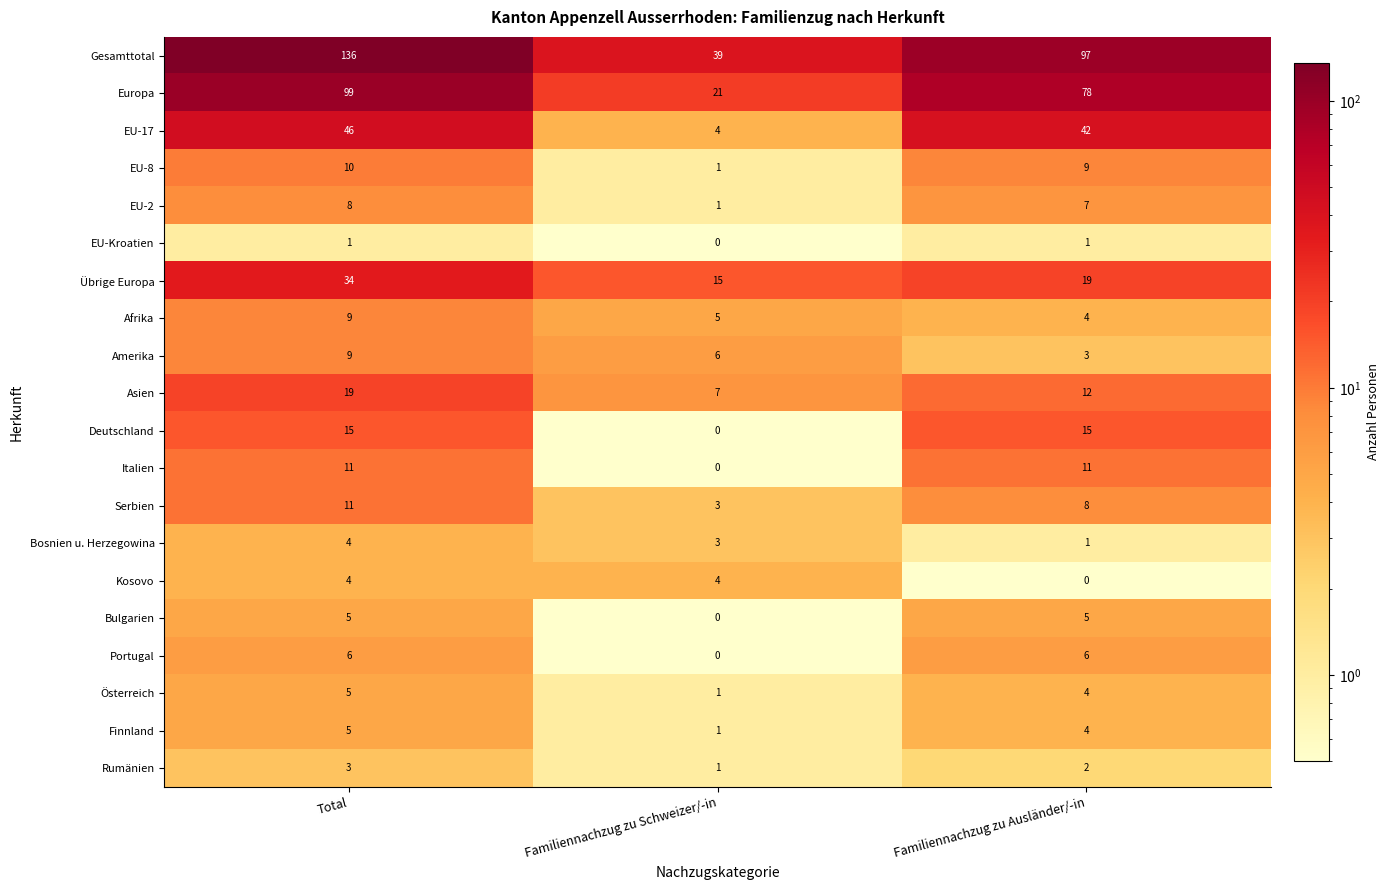

At how many categories does at least one series exceed 9?

3